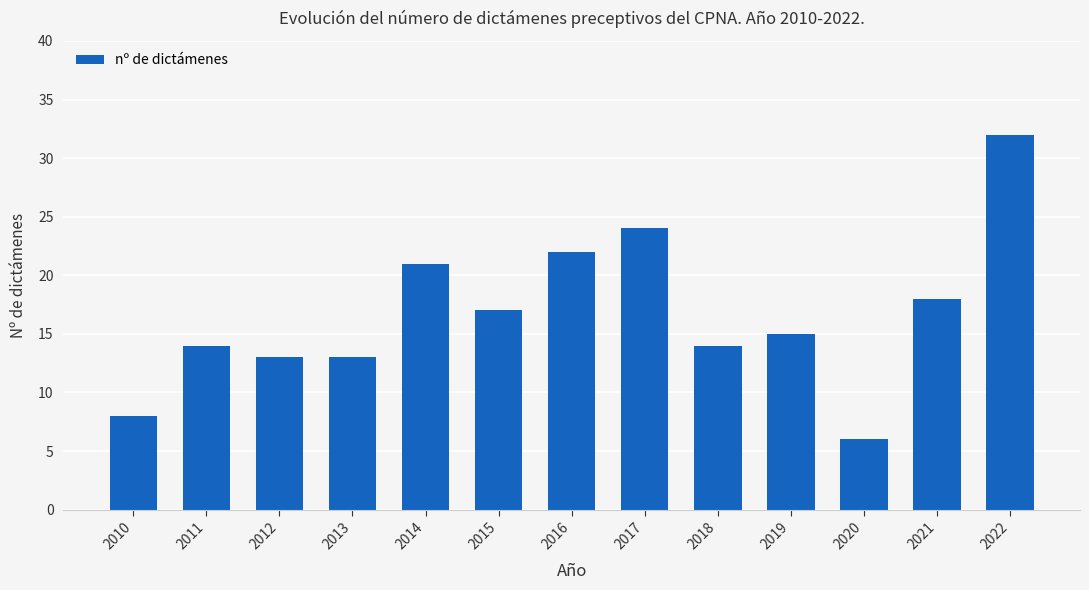

Approximately how many times larger is the value at 2013 compared to 2019?

0.9